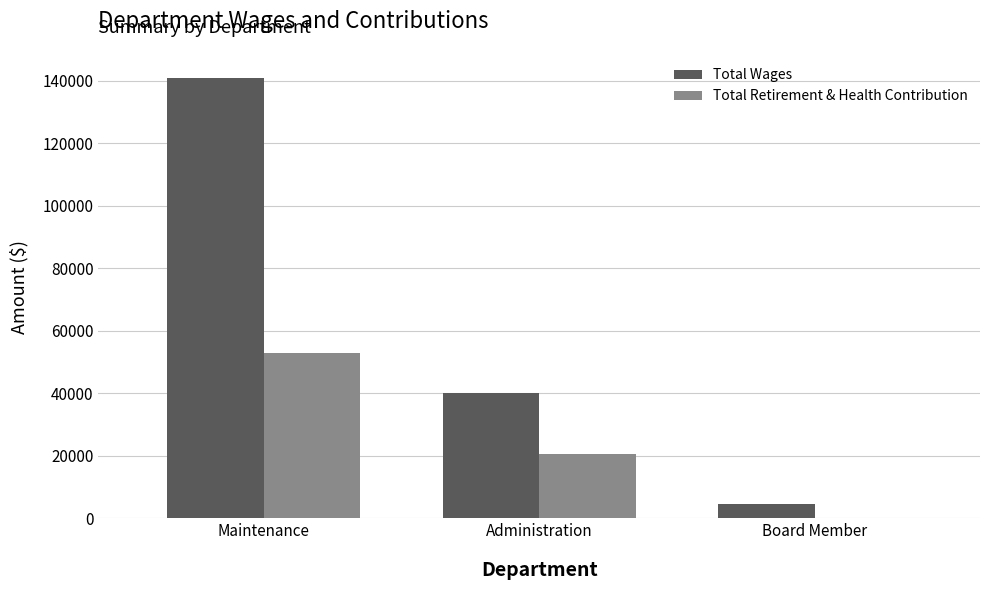

At which label is Total Retirement & Health Contribution closest to 26525?

Administration